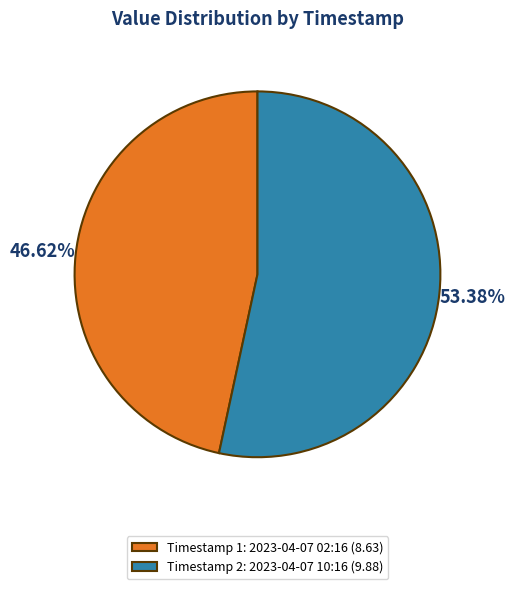

Rank the categories by value from highest to lowest.

Timestamp 2: 2023-04-07 10:16 (9.88), Timestamp 1: 2023-04-07 02:16 (8.63)